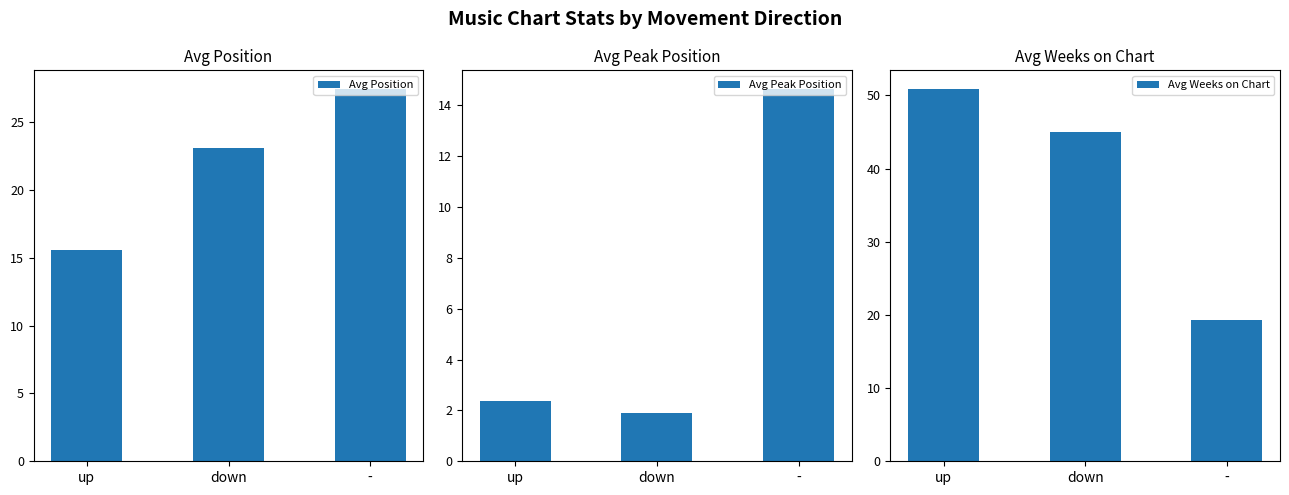

Read the Avg Weeks on Chart value at -.

19.3